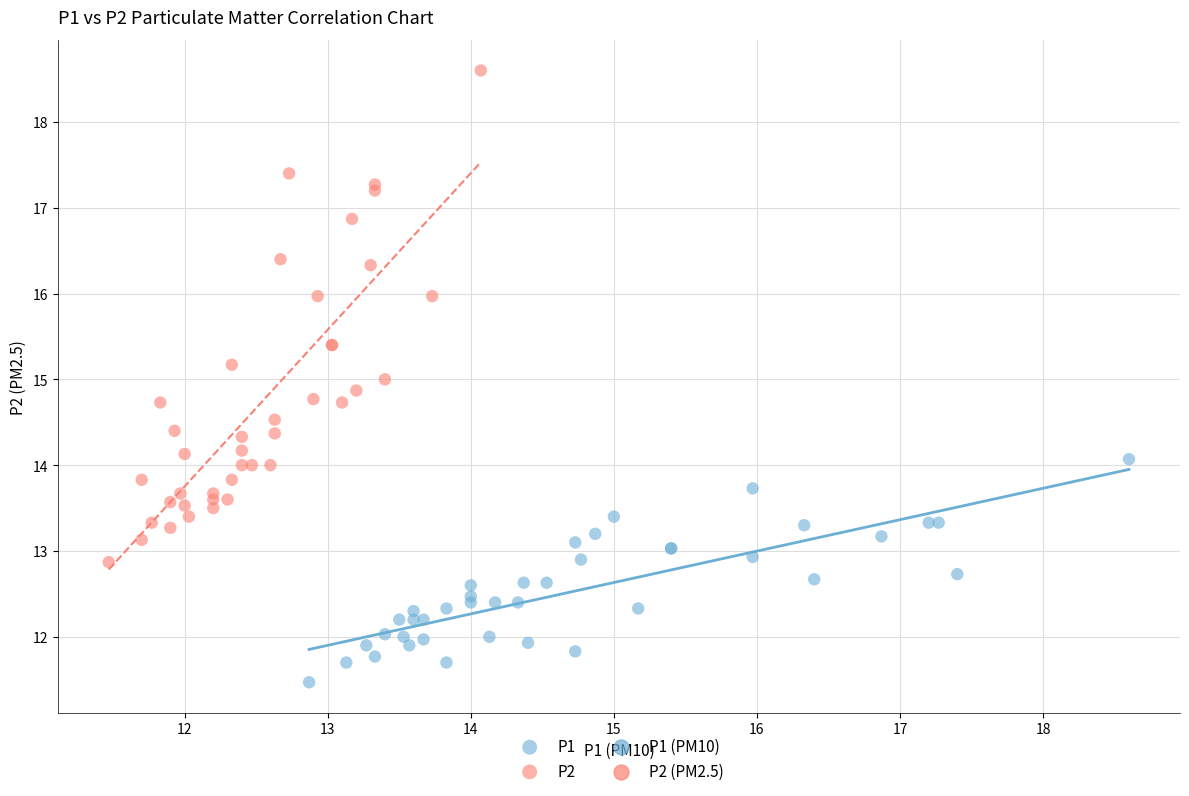

Which series reaches the minimum Y coordinate?

P1